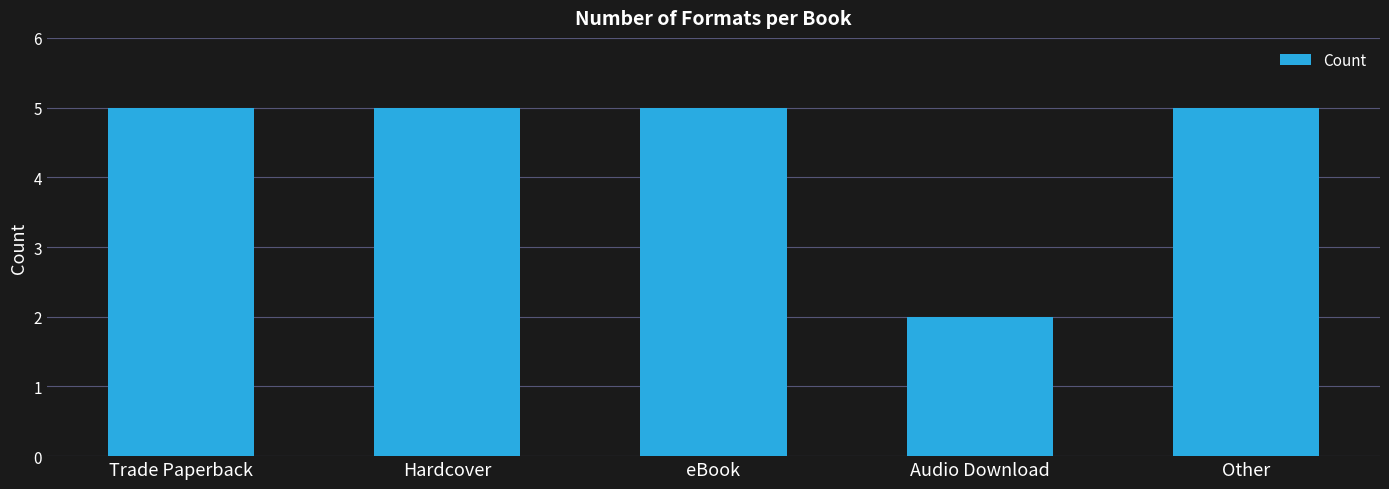

What is the average value?

4